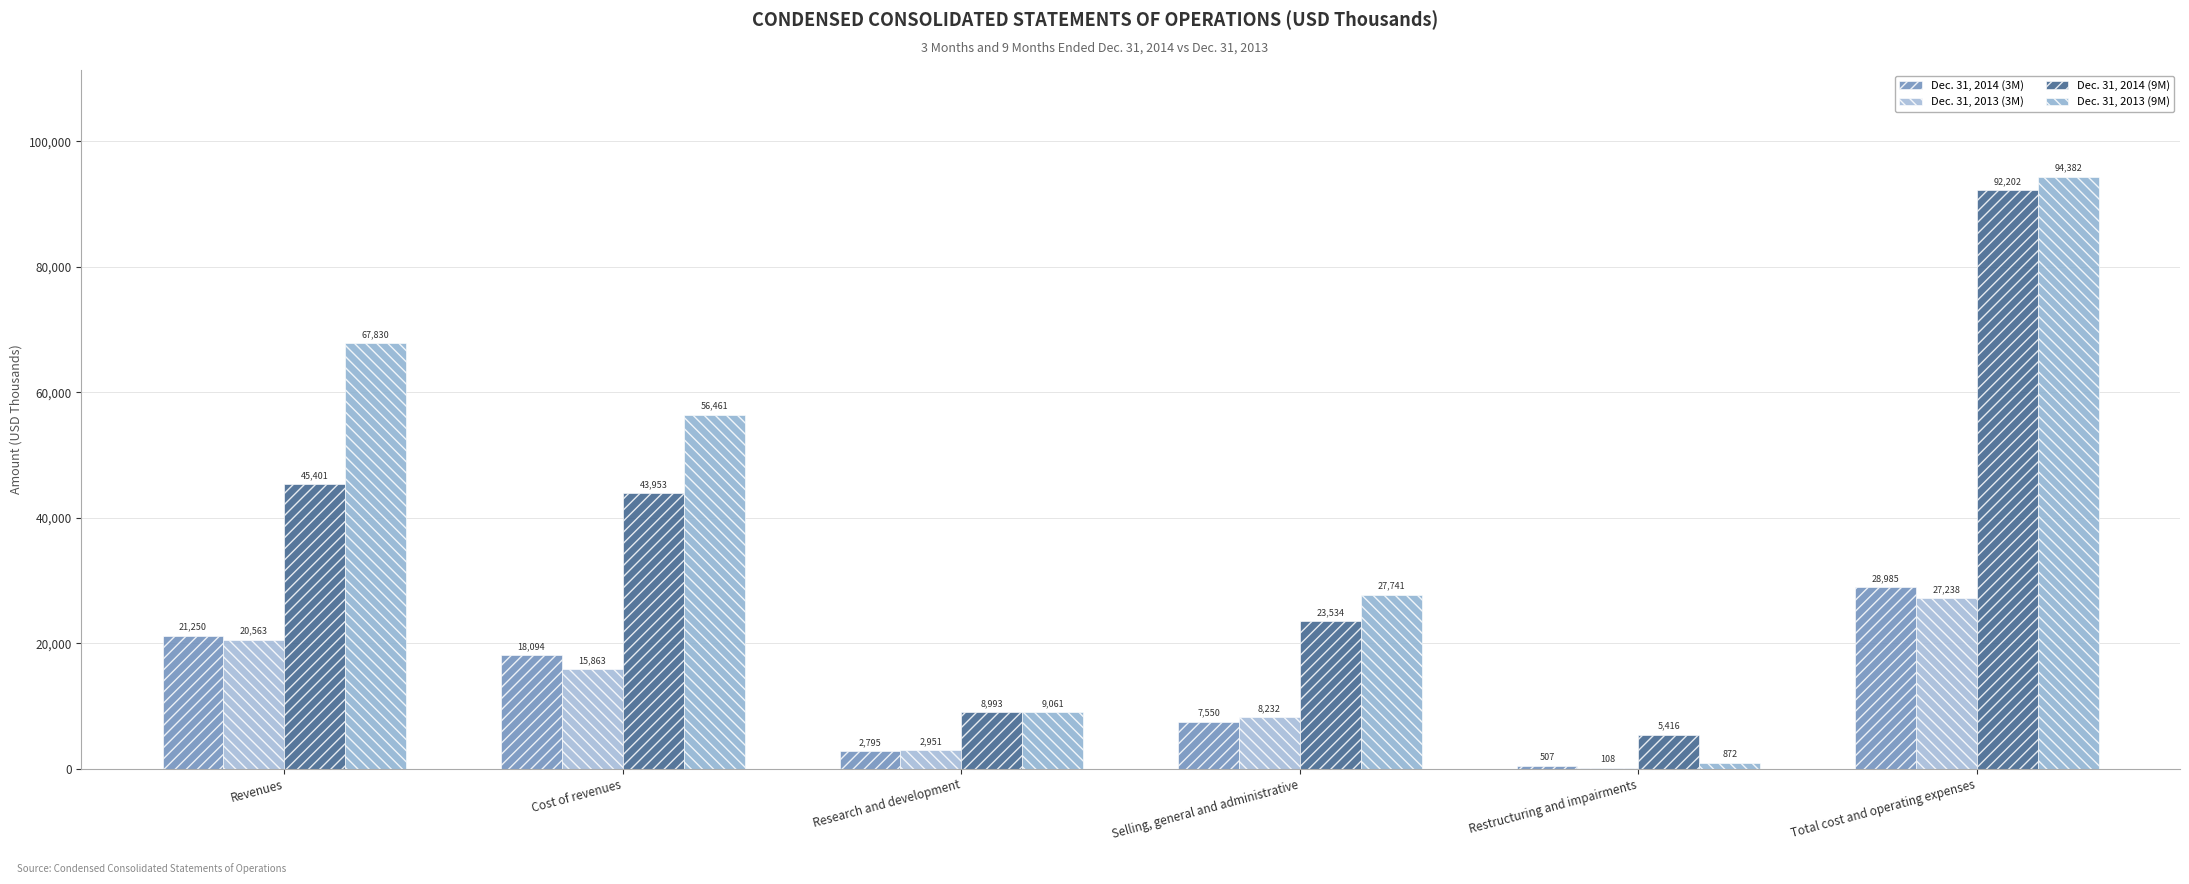

Which has a higher value, Research and development or Total cost and operating expenses?

Total cost and operating expenses